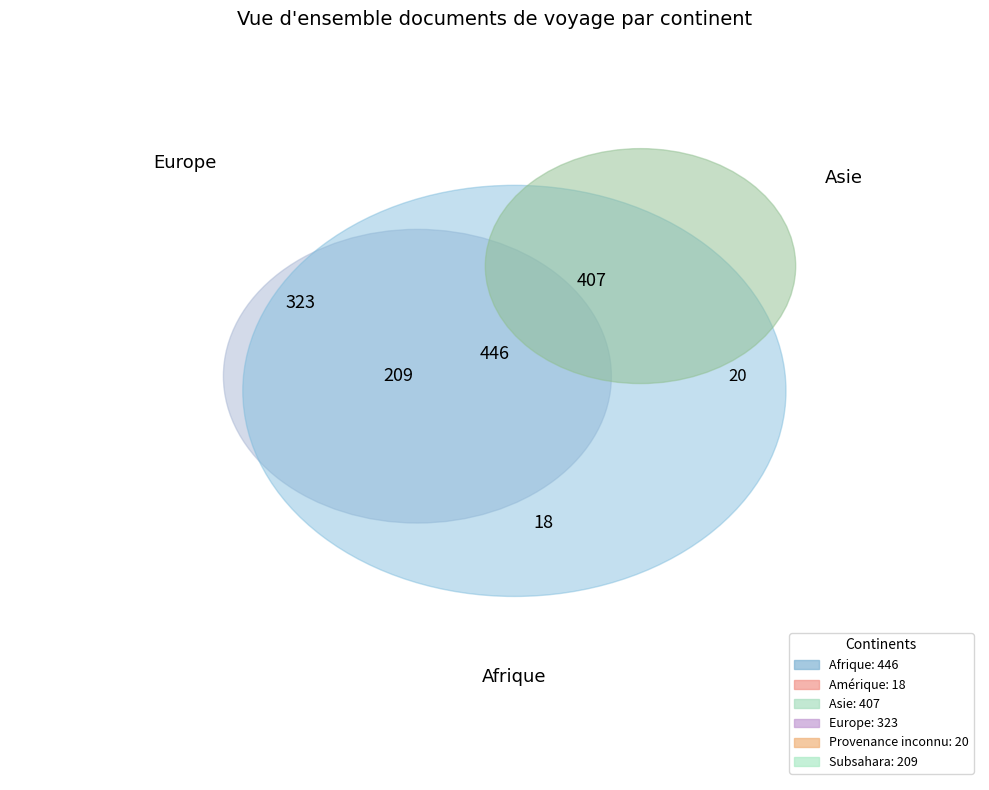

What is the change in value from Amérique to Europe?

+305